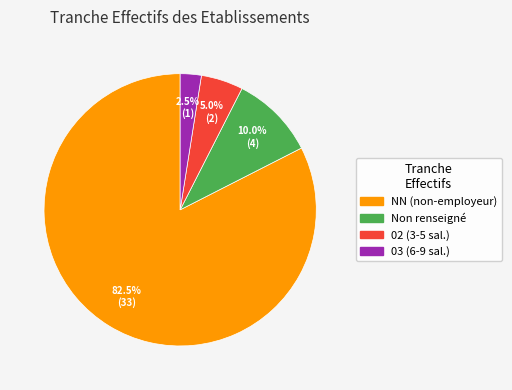

How many segments does this pie chart have?

4